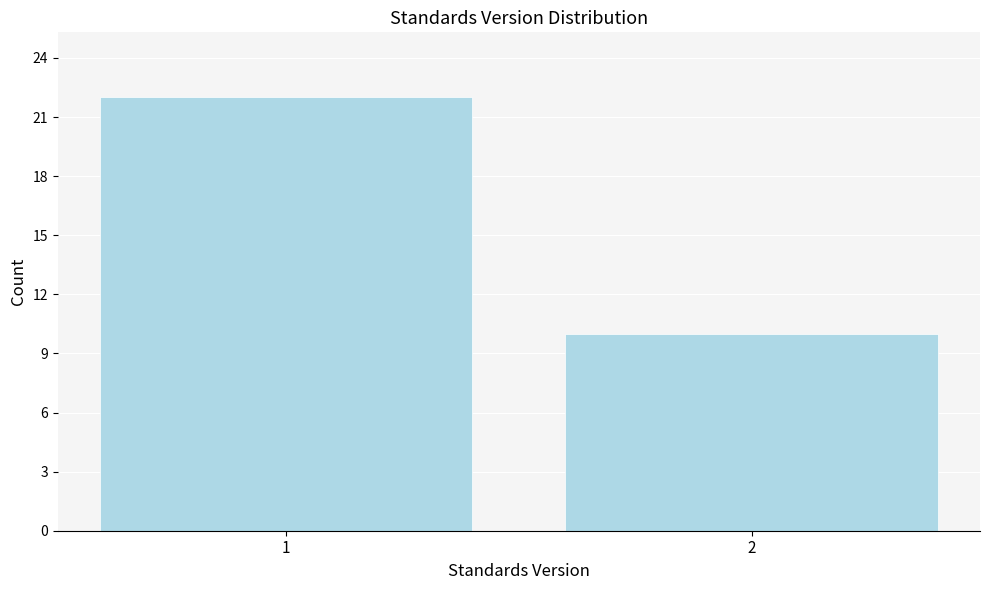

Reading left to right, what are all the values shown in this chart?

1=22	2=10